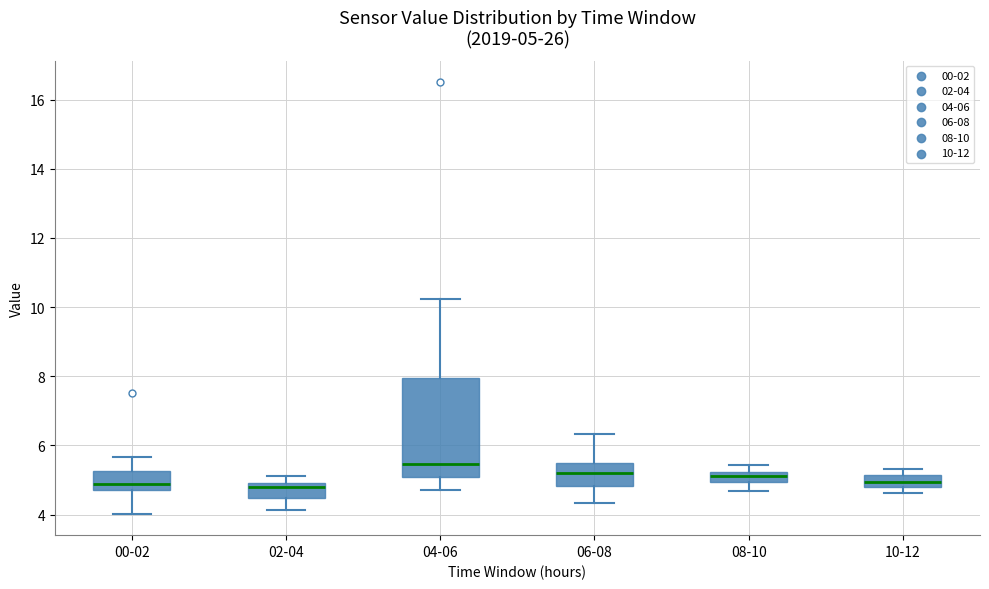

Which box is the tallest, from its lower edge to its upper edge?

04-06